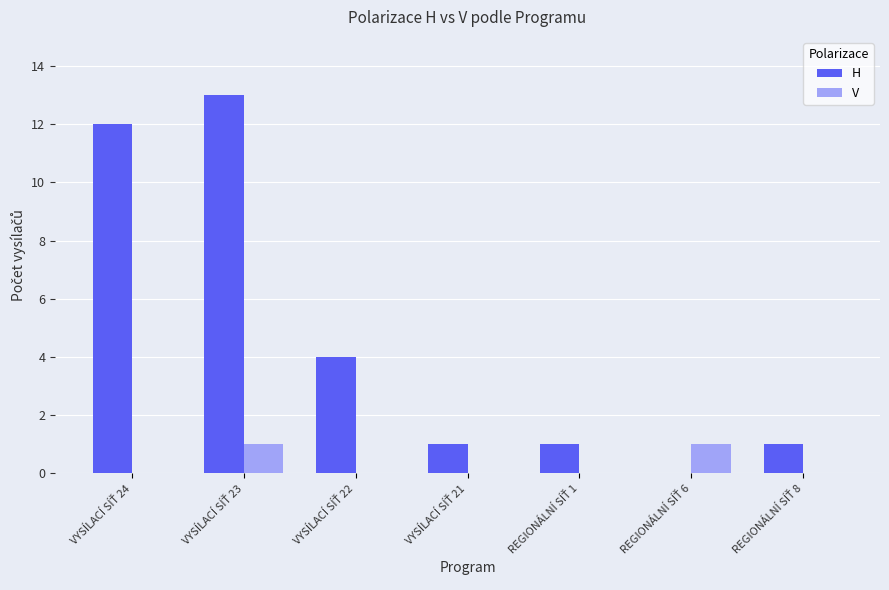

Which series has the largest total across all categories?

H